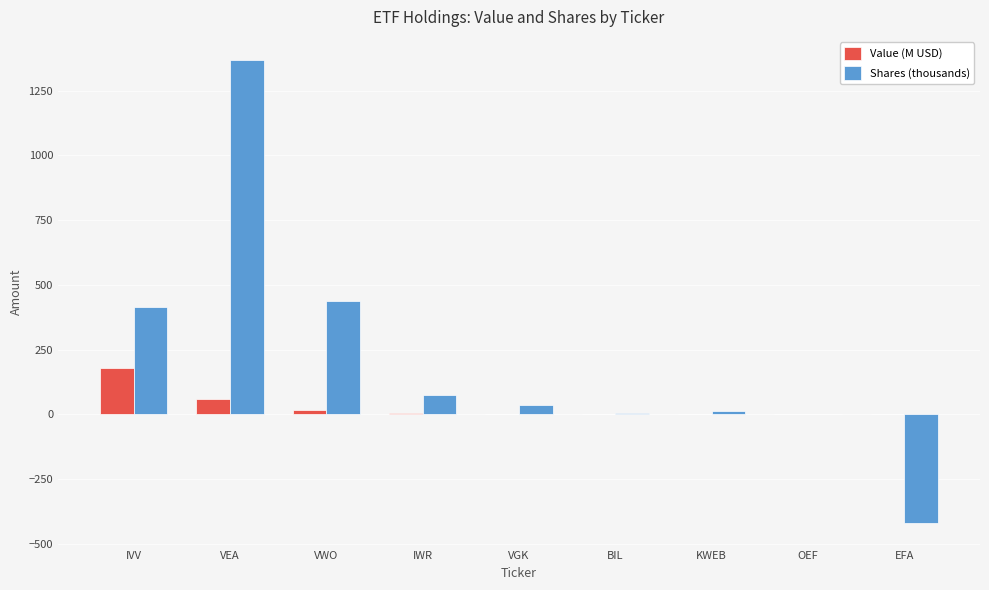

The value of Value (M USD) at OEF is 0.2. True or false?

True